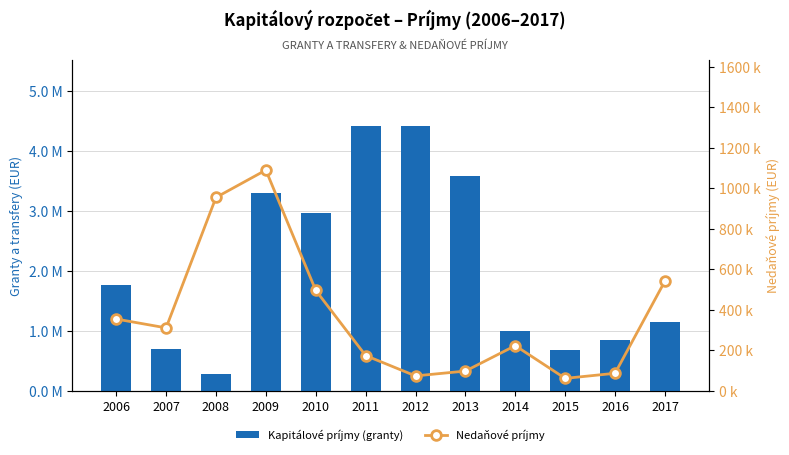

Which series has the widest spread of values?

Kapitálové príjmy (granty)